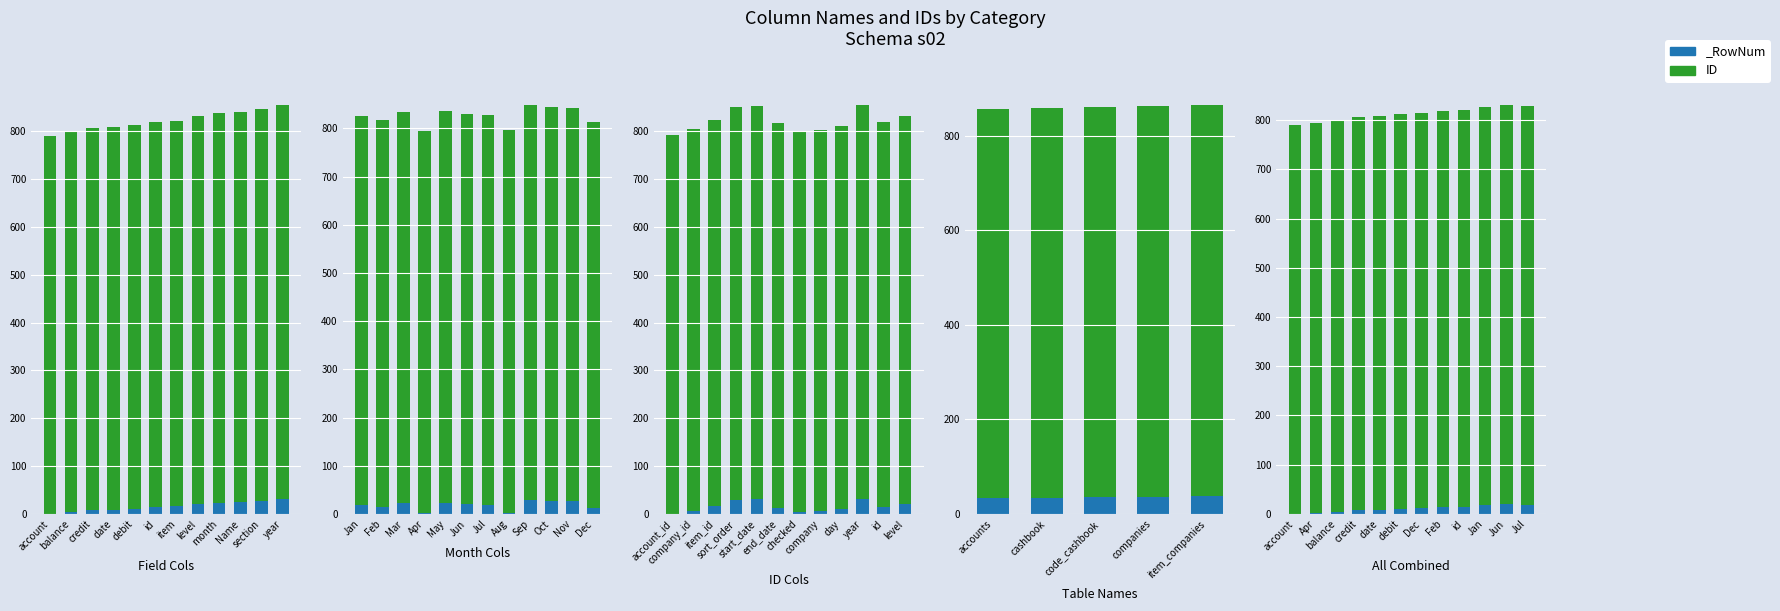

Between debit and Jan, which is larger?

Jan